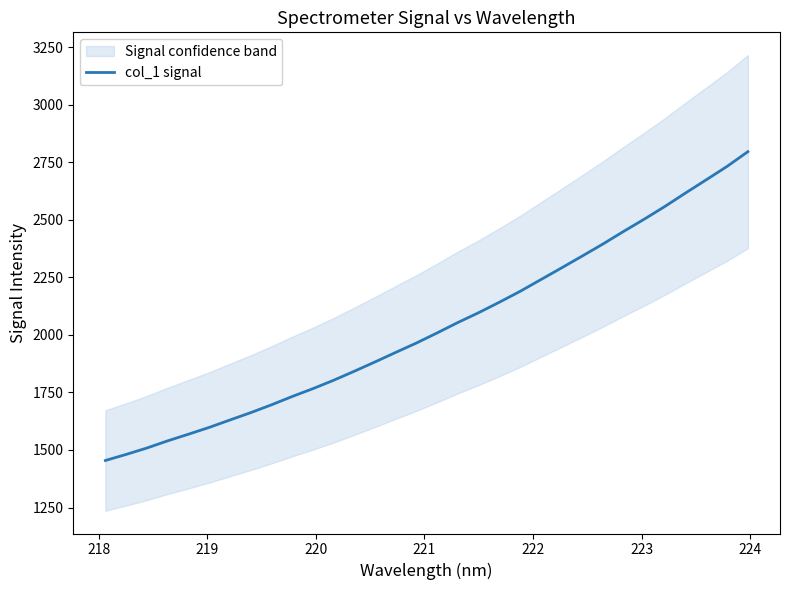

What is the maximum value for col_1 signal?

2795.8